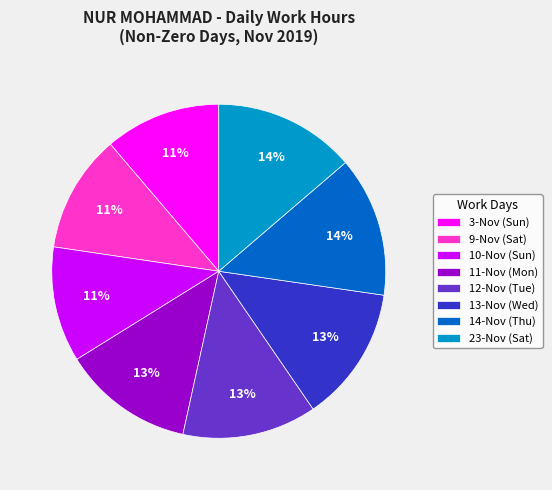

The 23-Nov (Sat) slice represents 14% of the pie. True or false?

True